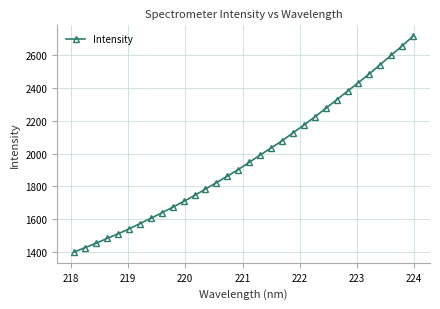

How many lines are shown in the chart?

1